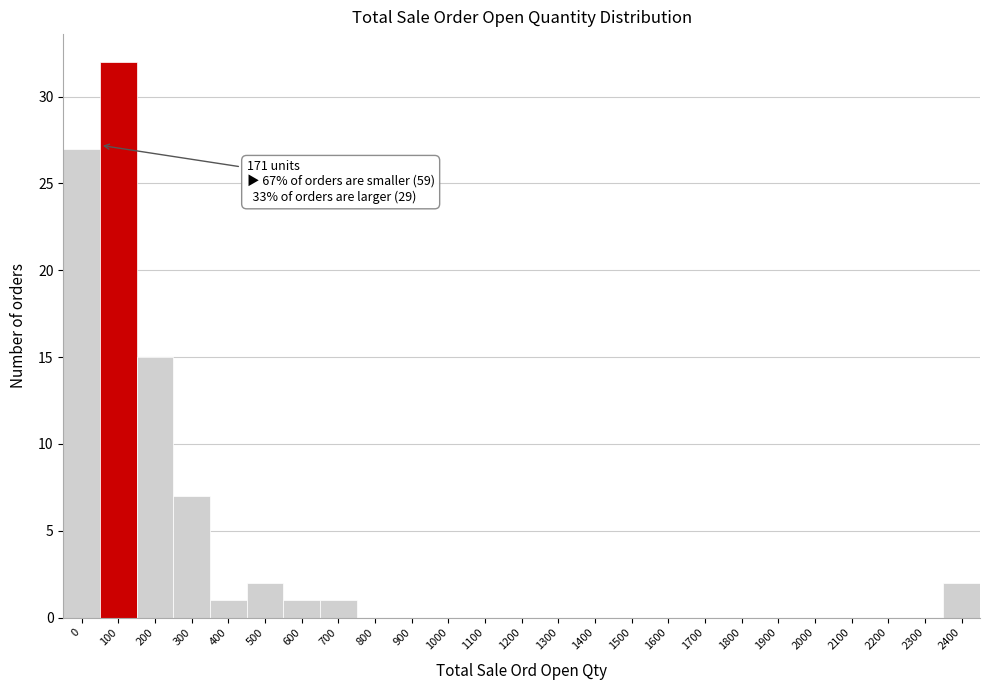

Reading left to right, extract all data points from this chart.

0=27	100=32	200=15	300=7	400=1	500=2	600=1	700=1	800=0	900=0	1000=0	1100=0	1200=0	1300=0	1400=0	1500=0	1600=0	1700=0	1800=0	1900=0	2000=0	2100=0	2200=0	2300=0	2400=2